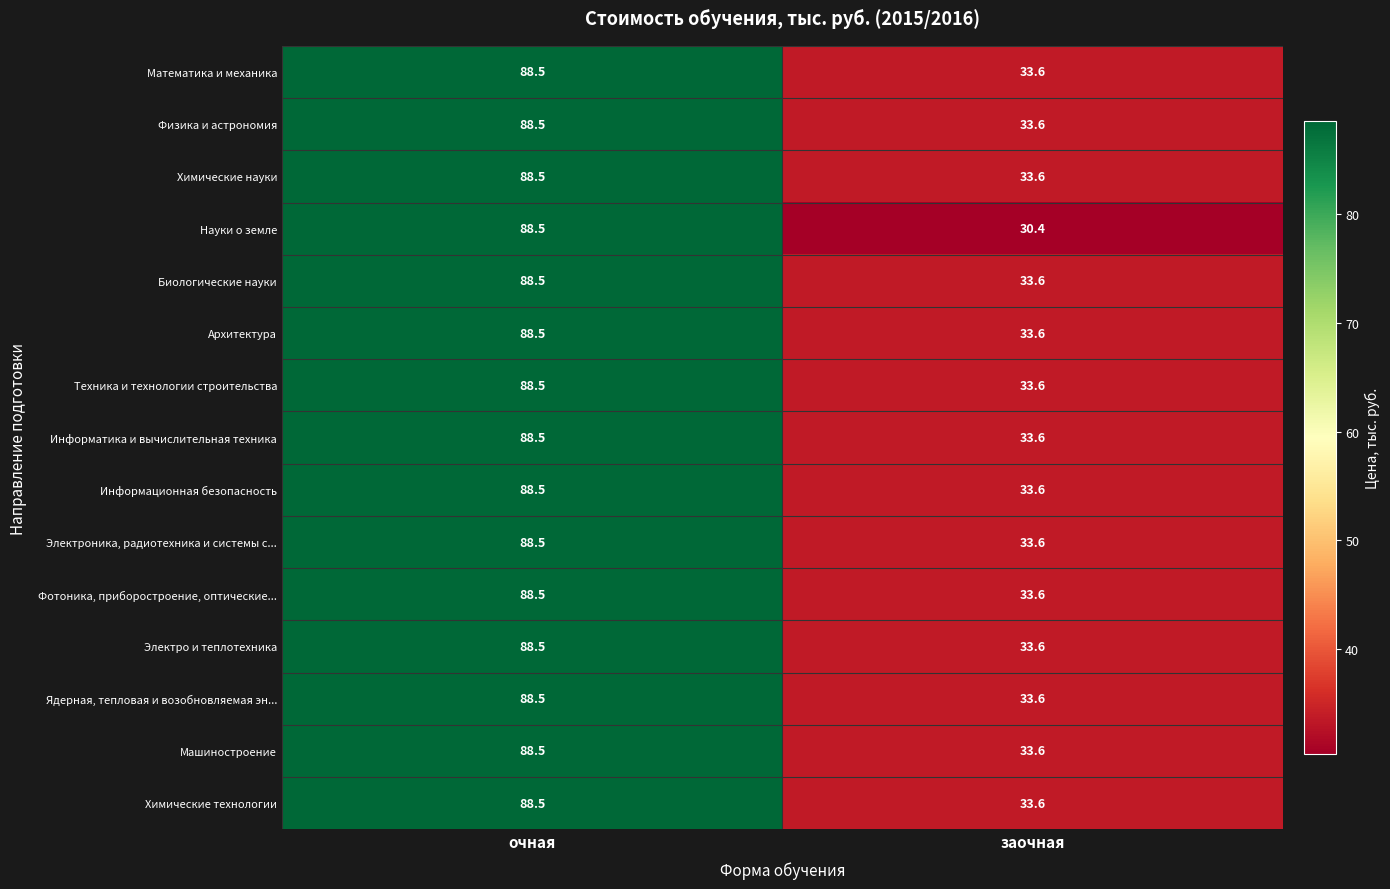

True or false: Физика и астрономия has a value of 47.6 at очная.

False